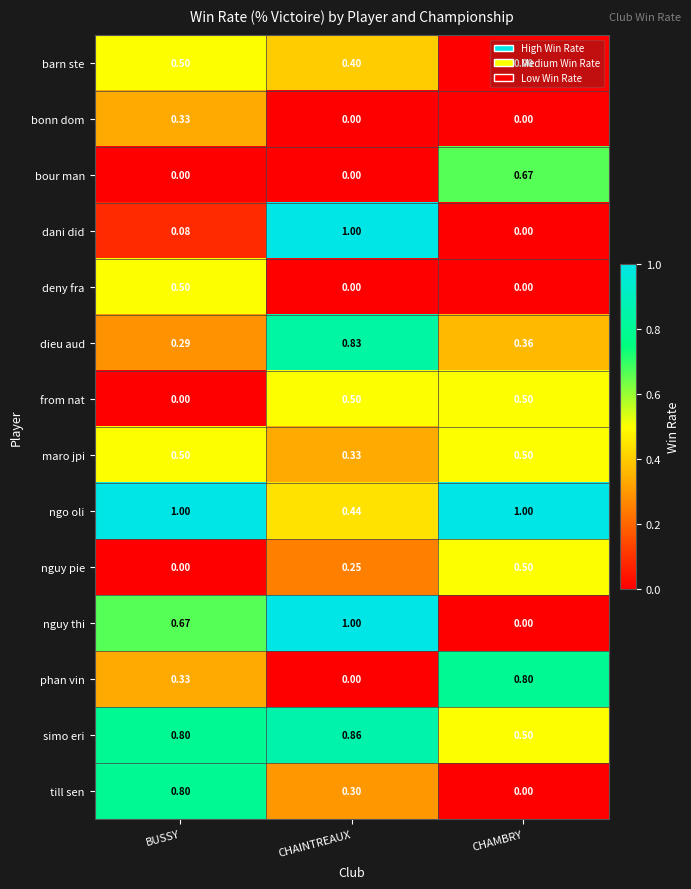

Rank the categories by nguy pie value from highest to lowest.

CHAMBRY, CHAINTREAUX, BUSSY